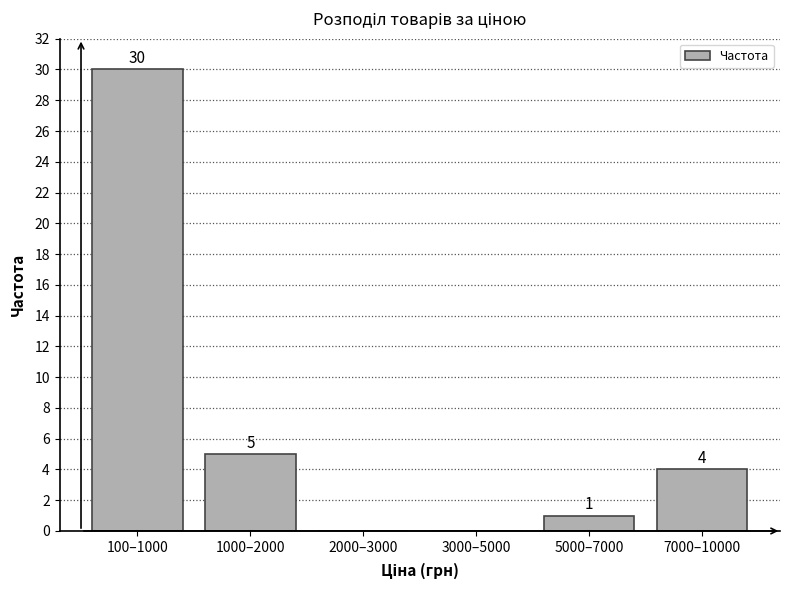

Reading right to left, what are all the values shown in this chart?

7000–10000=4	5000–7000=1	3000–5000=0	2000–3000=0	1000–2000=5	100–1000=30